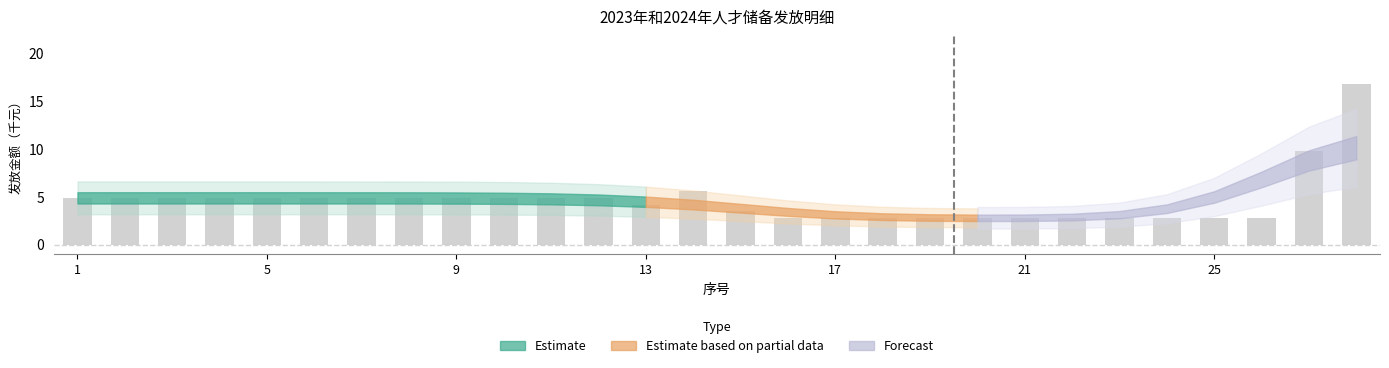

At which category does the chart reach its peak across all series?

28